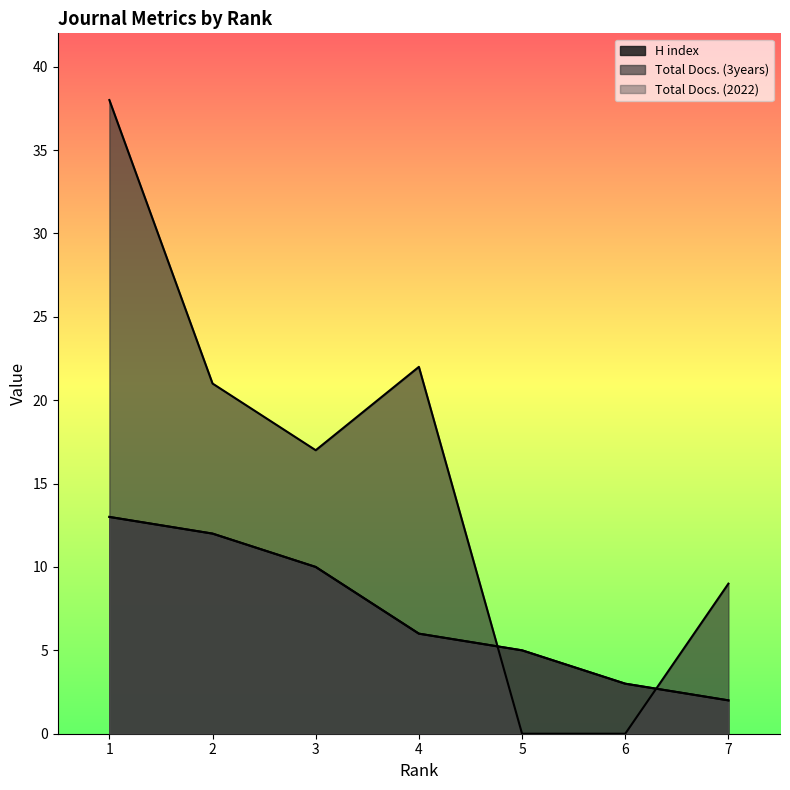

At which category is the sum across all series the highest?

1